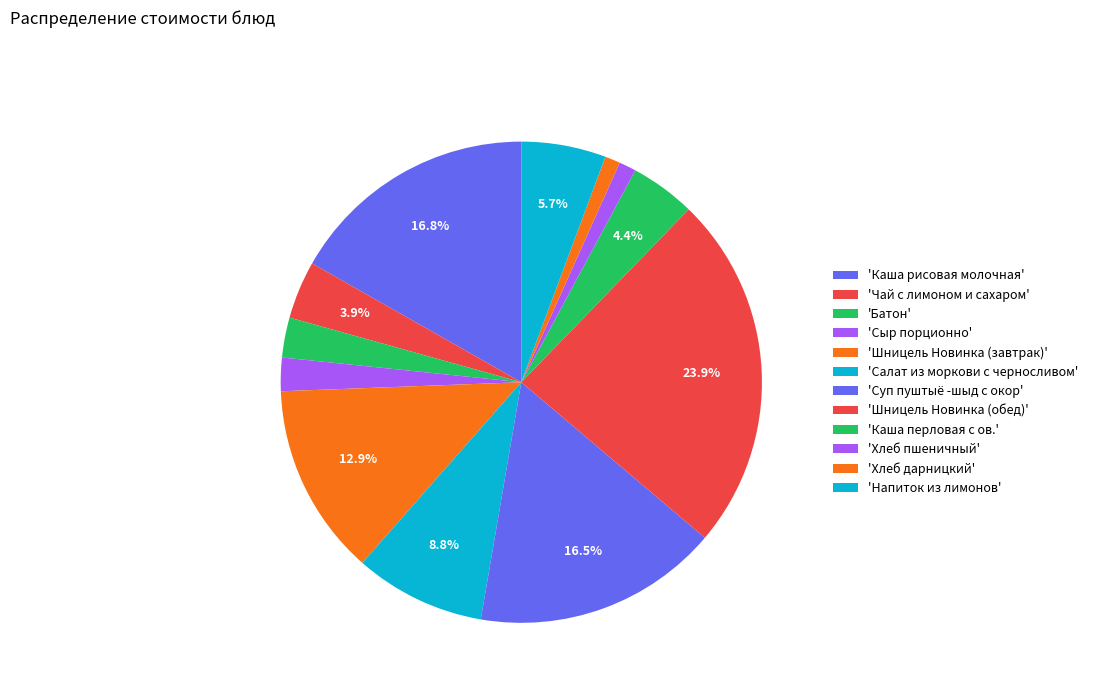

How many segments does this pie chart have?

12